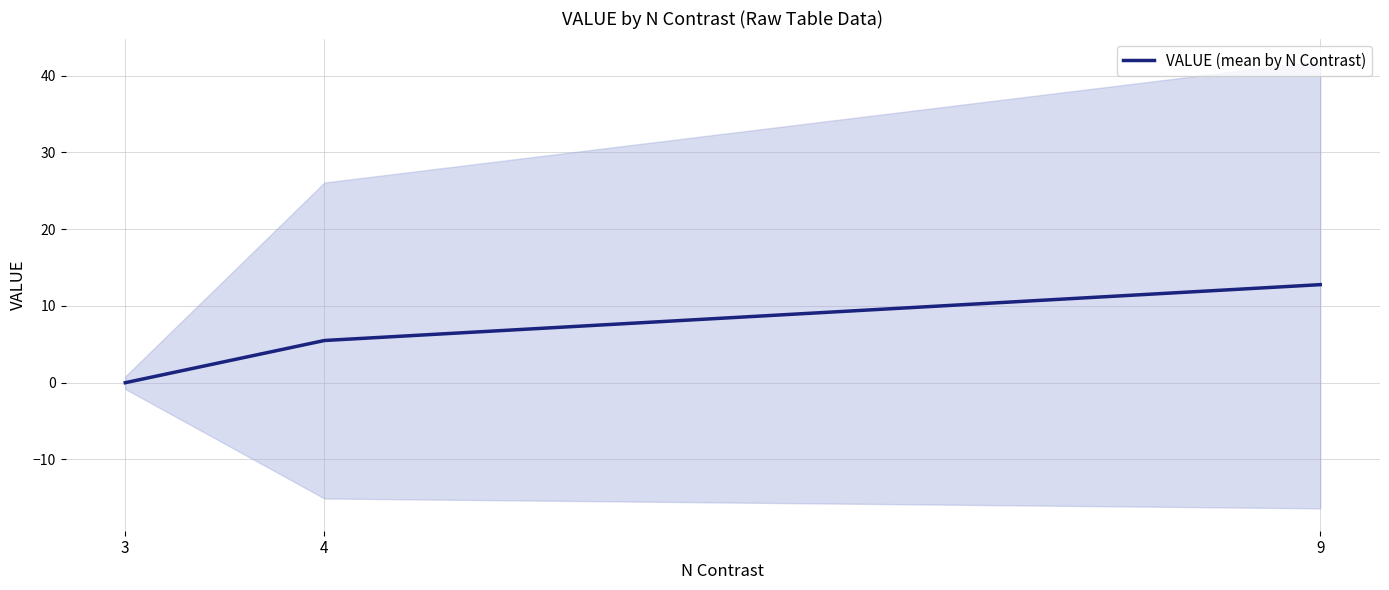

Where is the data nearest to the value 6?

4